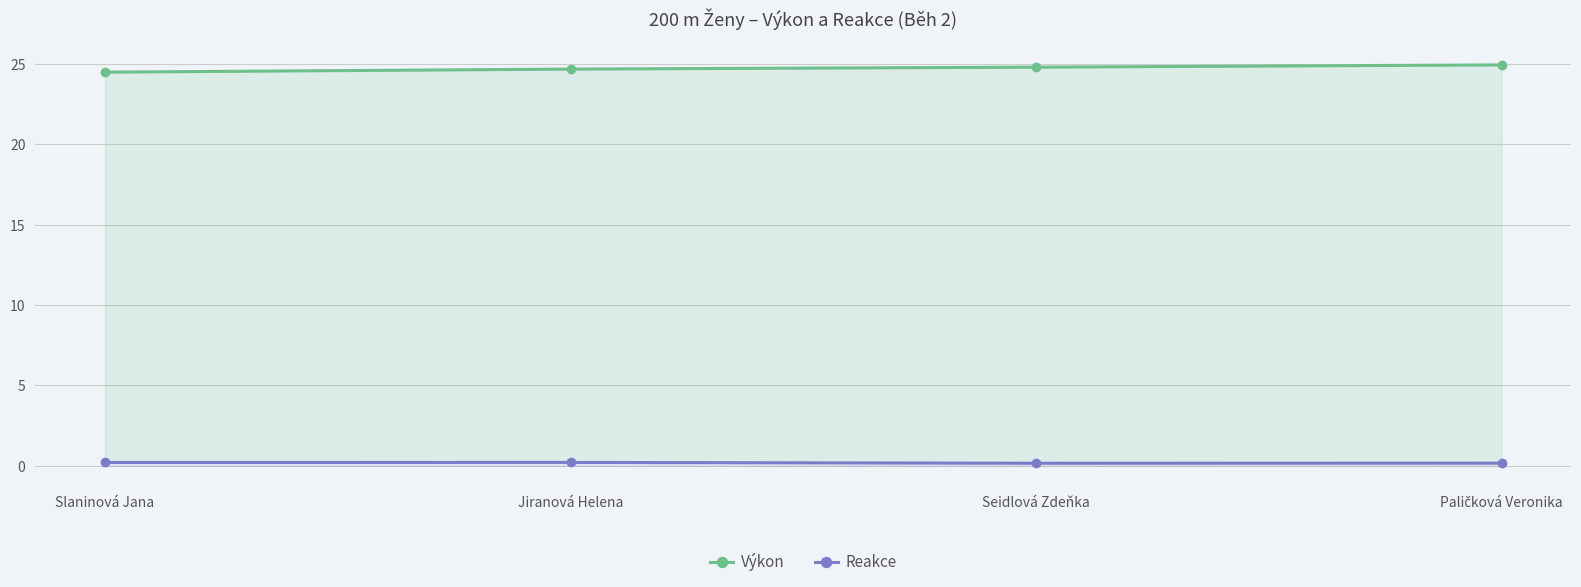

Reading left to right, what are all the values shown in this chart?

Výkon: 24.5	24.7	24.8	24.9
Reakce: 0.2	0.2	0.2	0.2